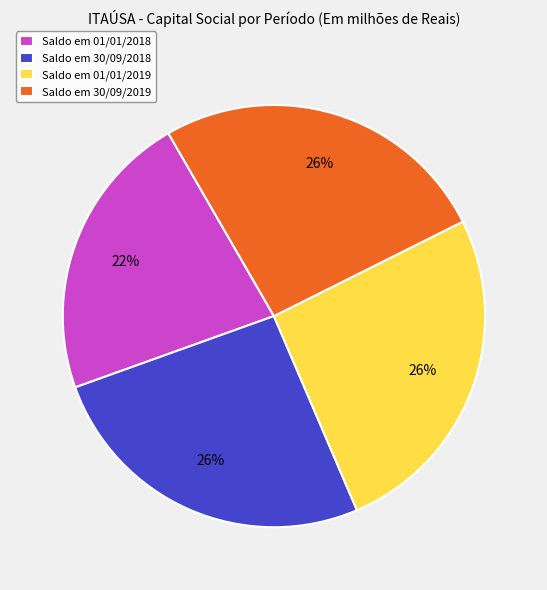

True or false: Saldo em 01/01/2018 accounts for 22% of the total.

True